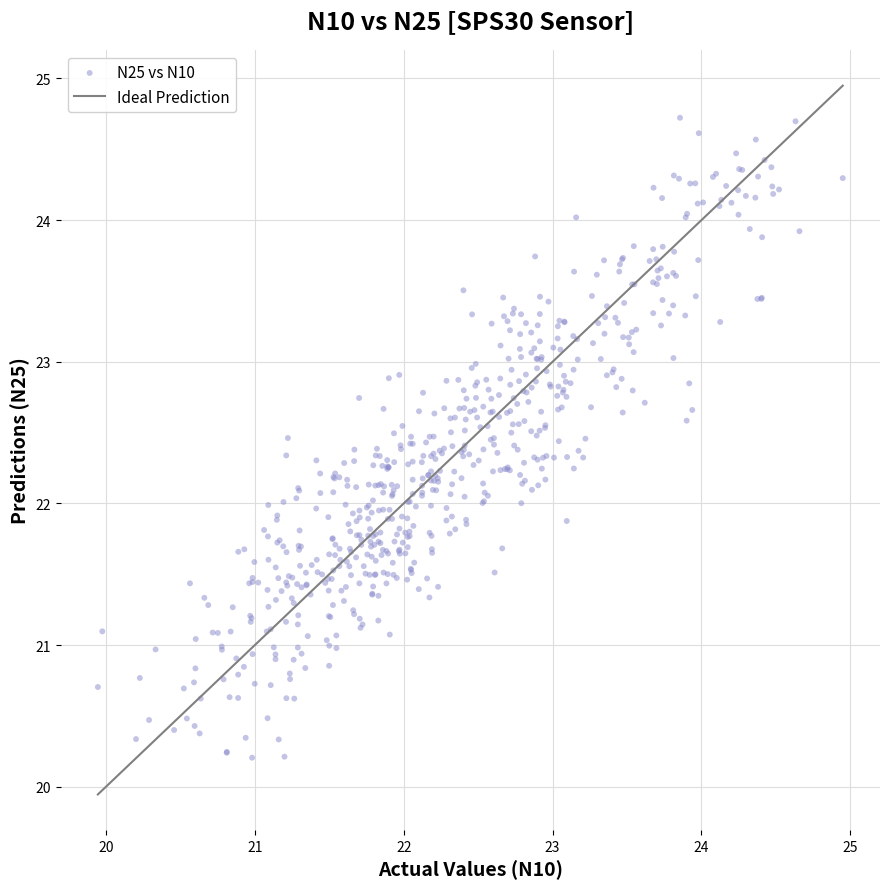

What is the range of Y values (max minus min)?

4.5